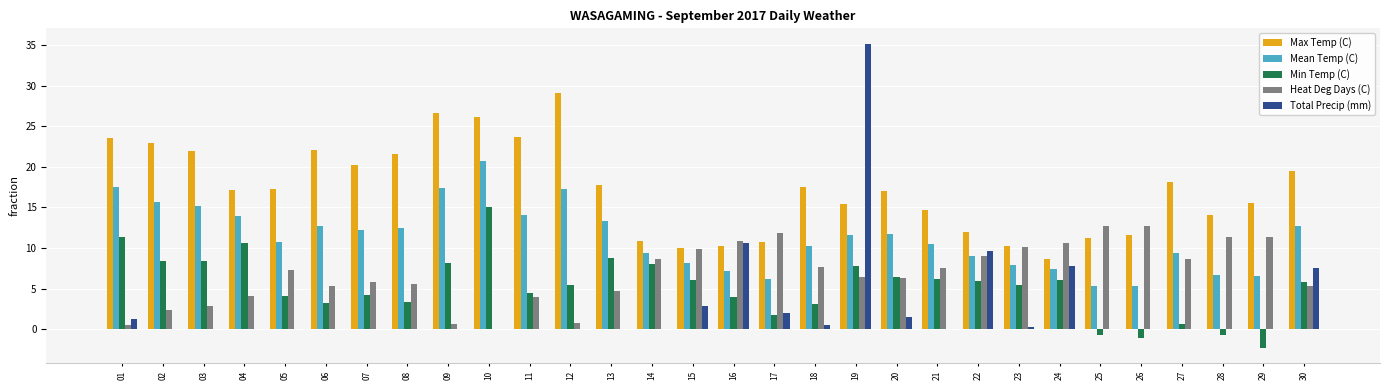

Is it true that Min Temp (C) equals 7.2 at 16?

False